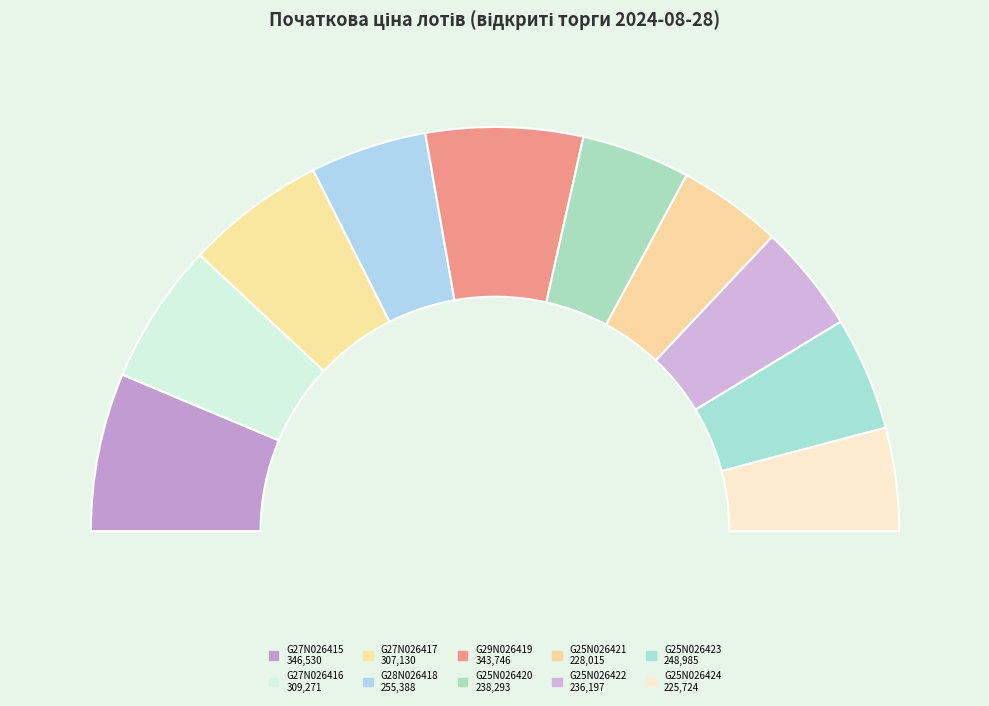

To the nearest percent, what is the difference between the largest and smallest slice percentages?

4%